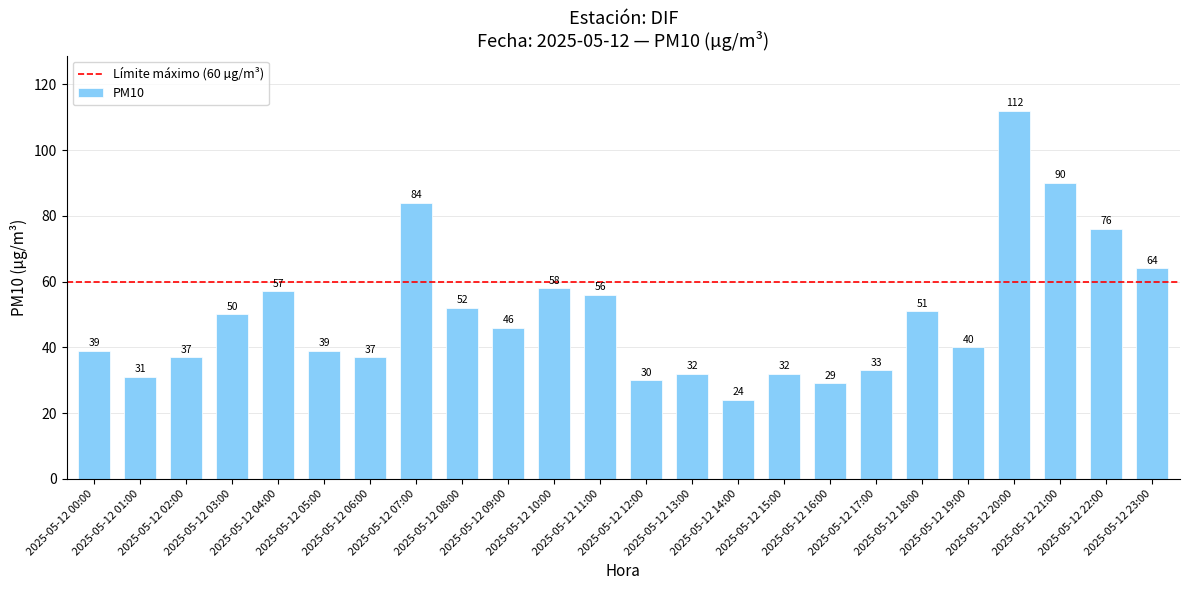

Are the bars horizontal?

No